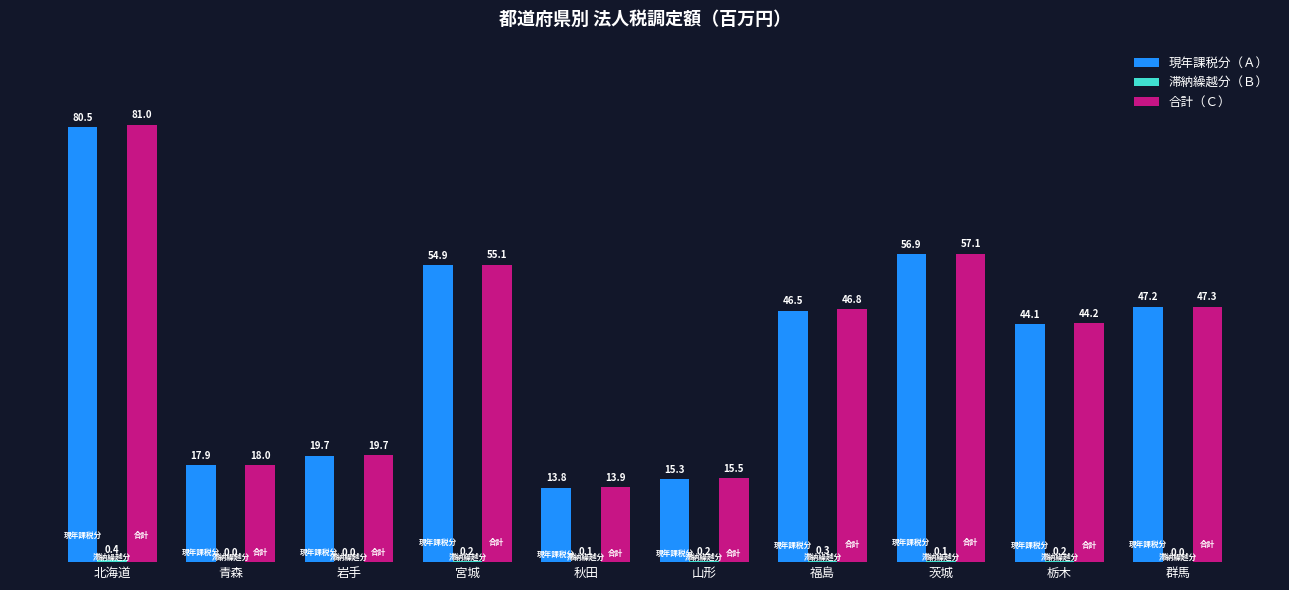

The 合計（Ｃ） series shows 24.8 at 宮城. True or false?

False